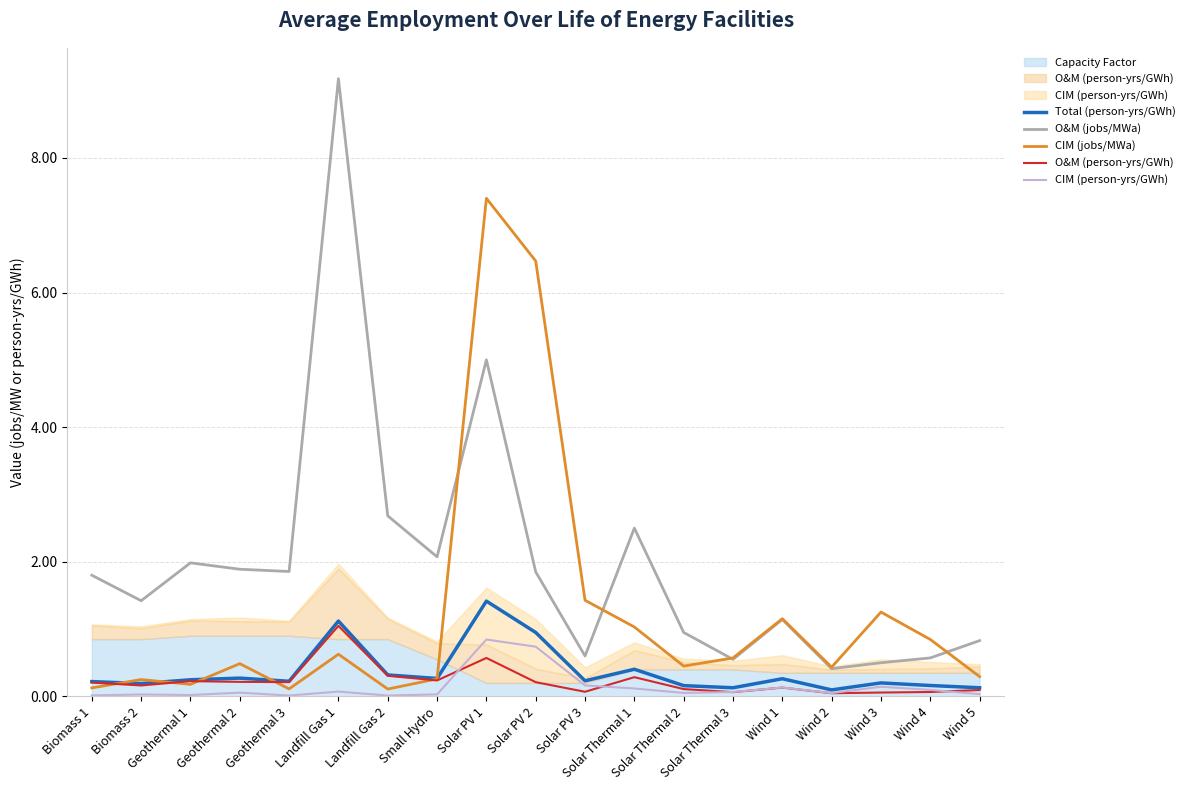

Is it true that O&M (jobs/MWa) equals 1.9 at Geothermal 2?

True